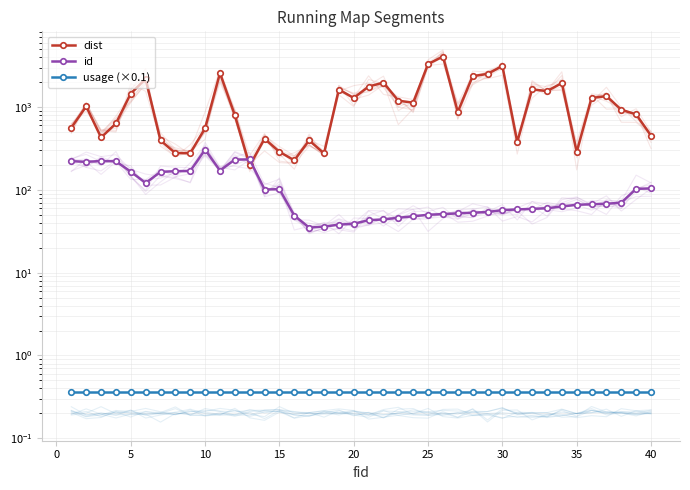

Which series has the largest total across all categories?

dist